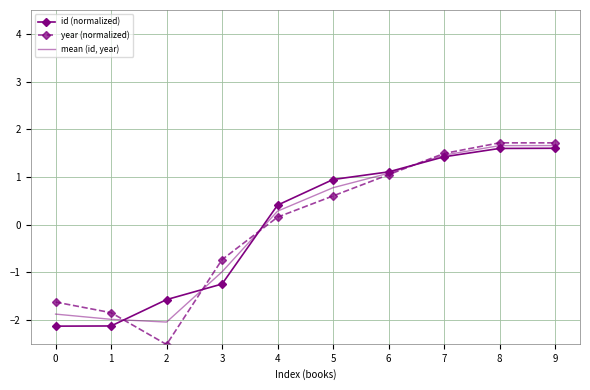

What is the difference between the highest and lowest values at 4?

0.3